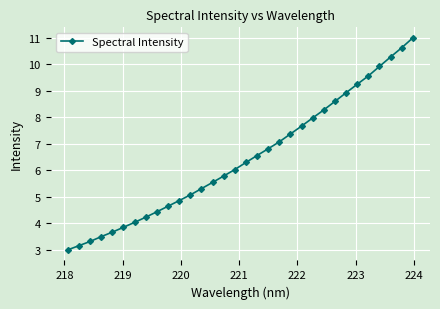

What is the value of the 20th point from the left?

7.1